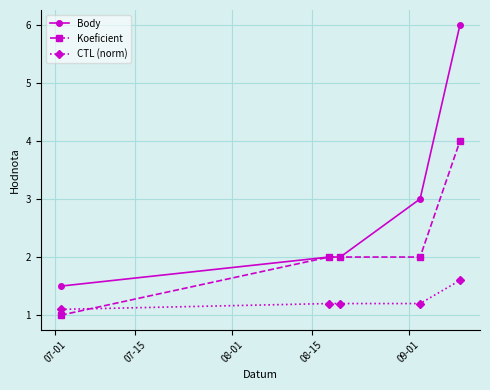

Which series has the widest spread of values?

Body